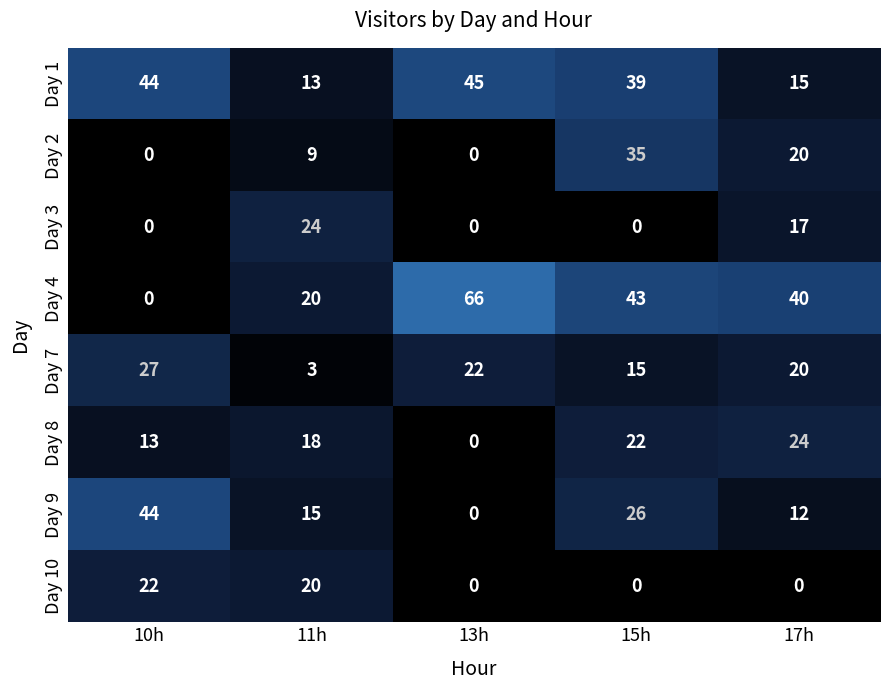

Which label corresponds to the largest value in the chart?

13h